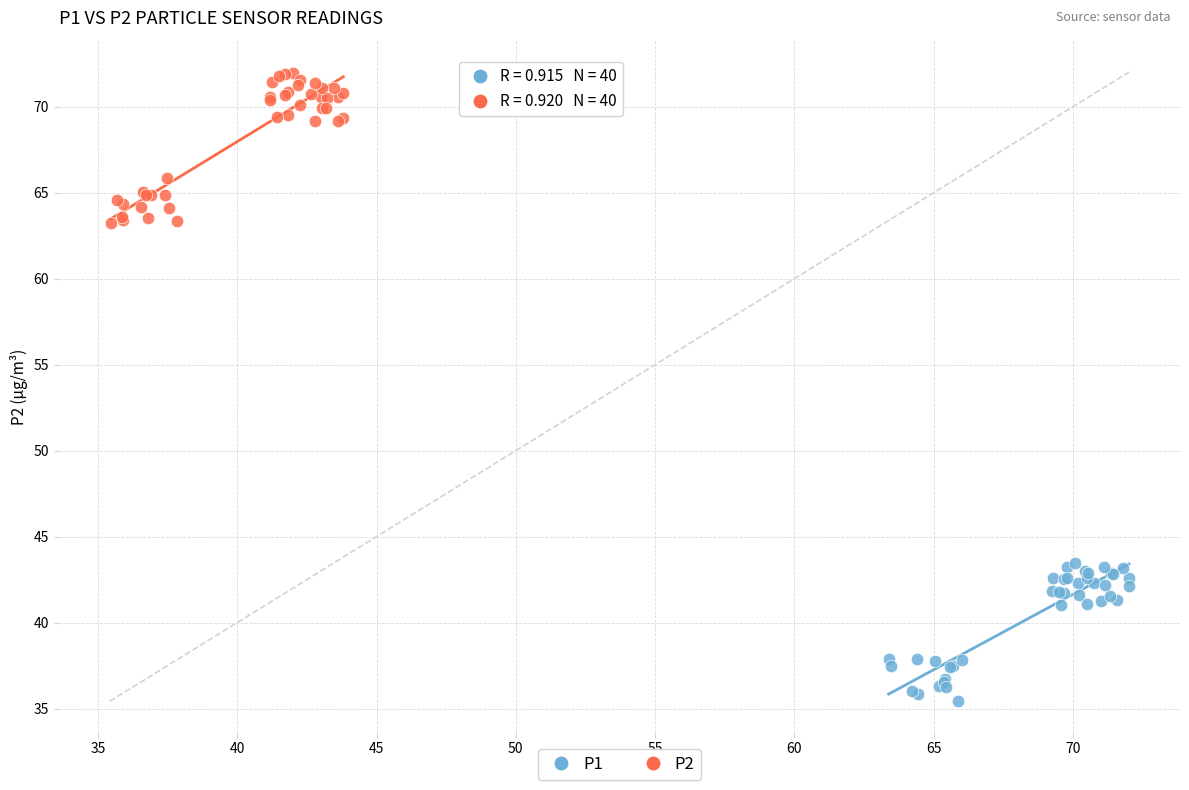

Which series has the largest Y range (max minus min)?

P2